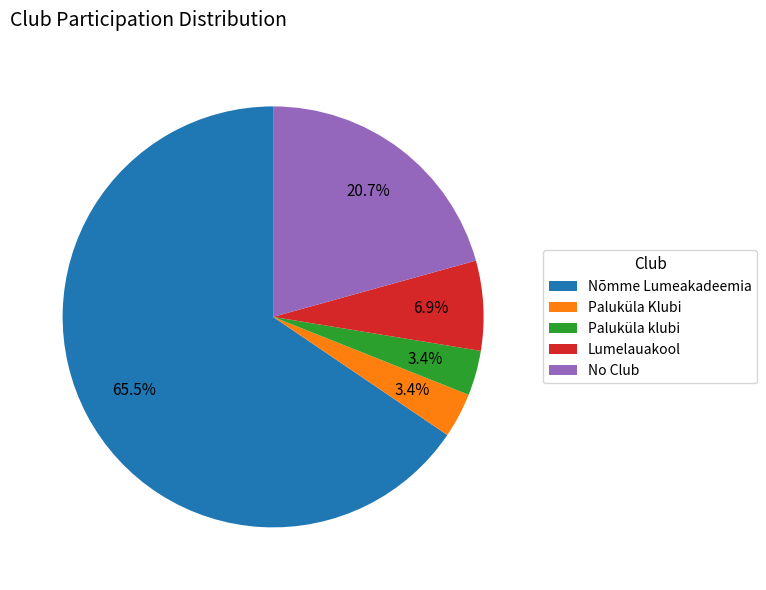

To the nearest percent, what portion does Paluküla klubi represent?

3%